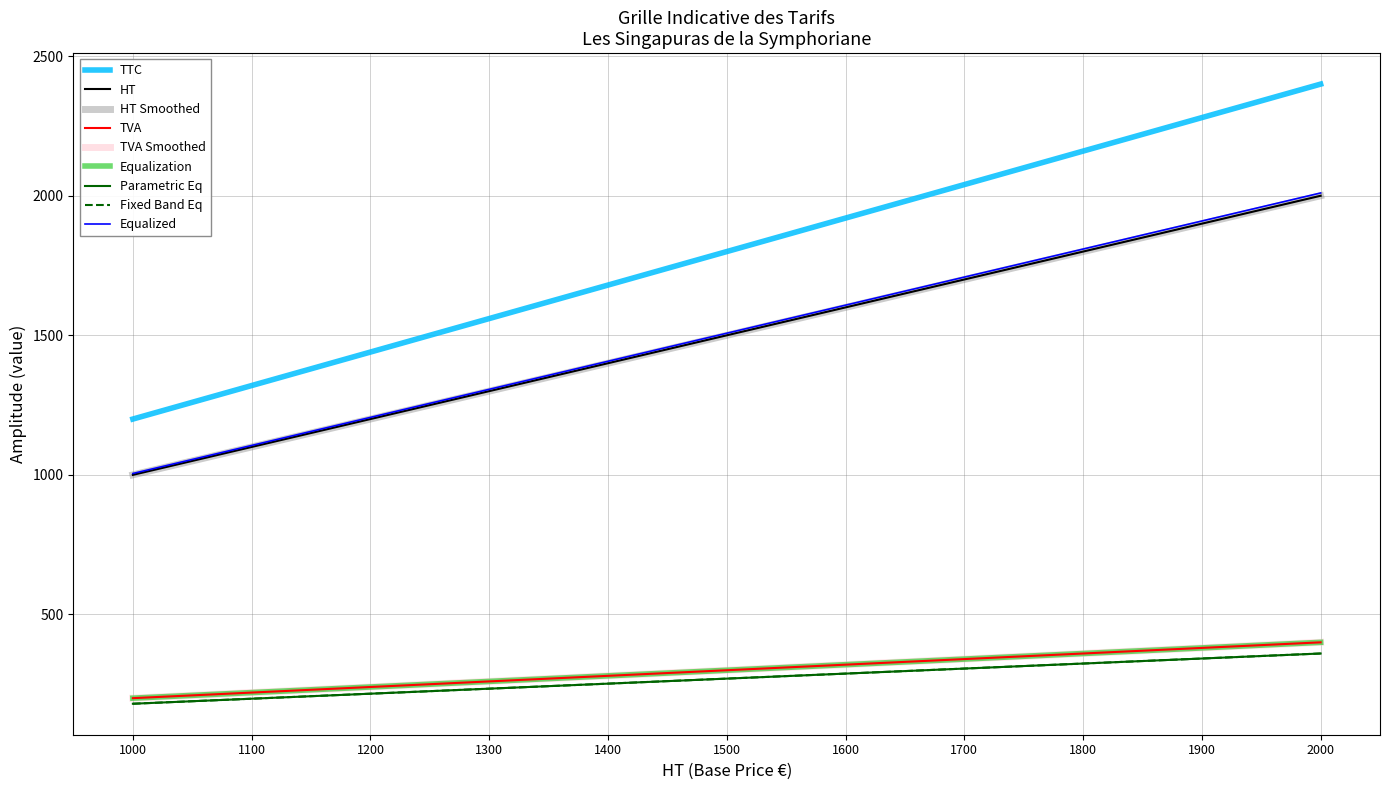

Is this an area chart (filled region under the line)?

No